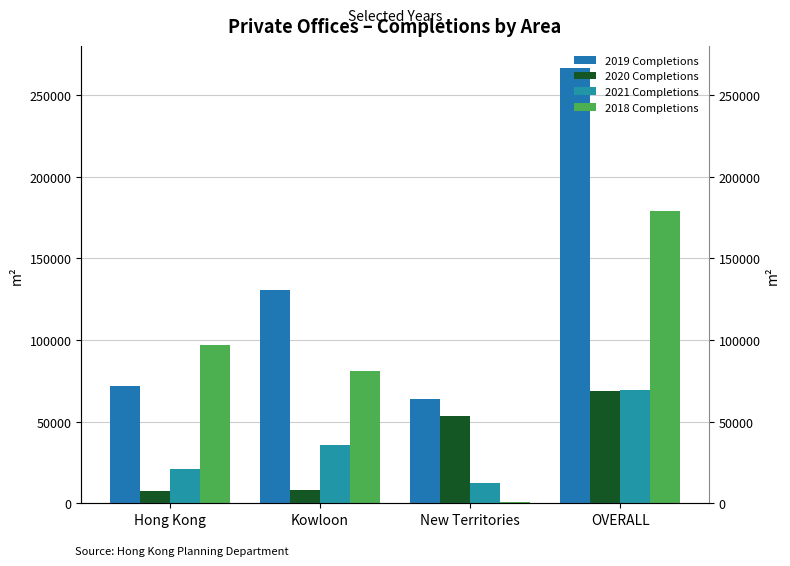

How many groups of bars are there?

4